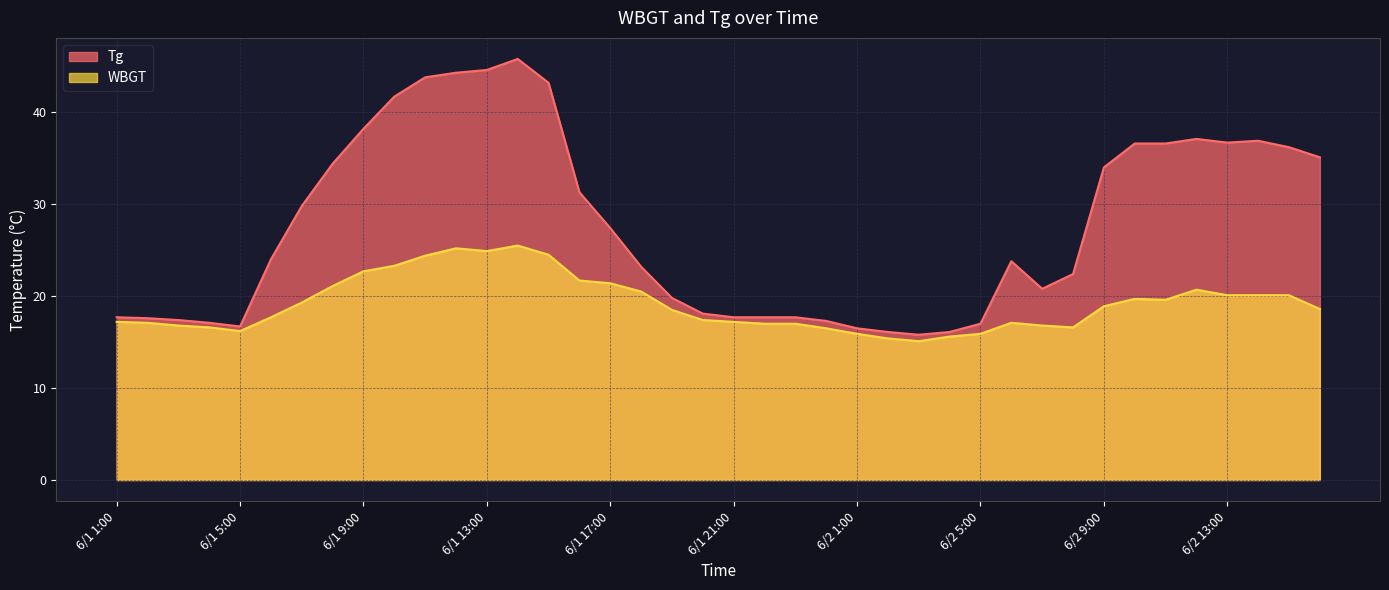

At which category is the sum across all series the highest?

6/1 14:00